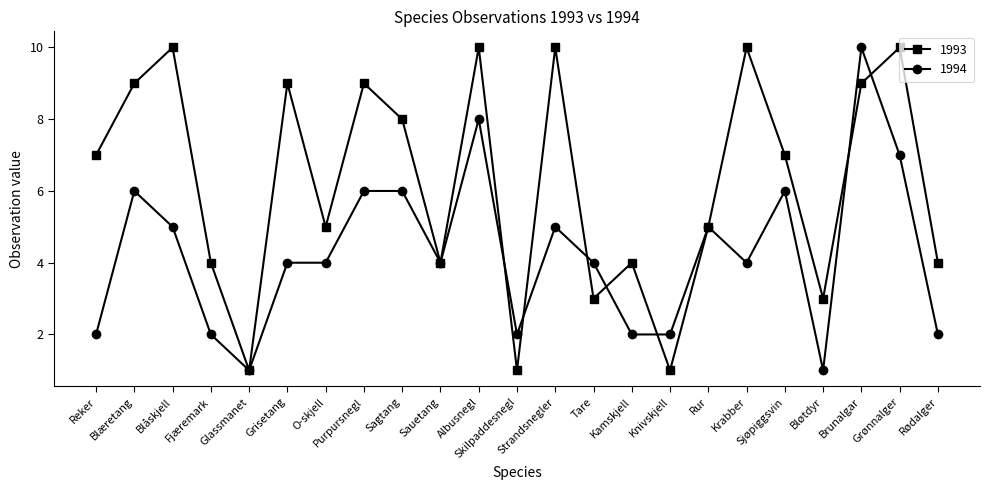

At Albusnegl, list the series in order from smallest to largest.

1994, 1993